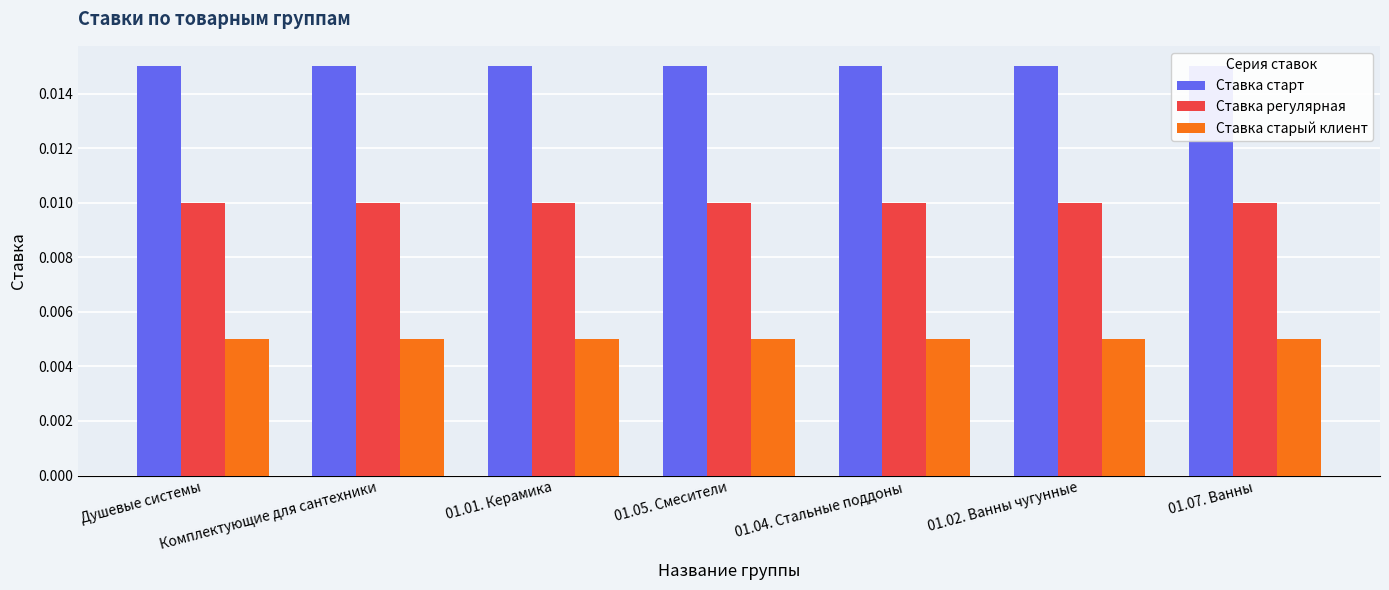

Which series has the largest total across all categories?

Ставка старт